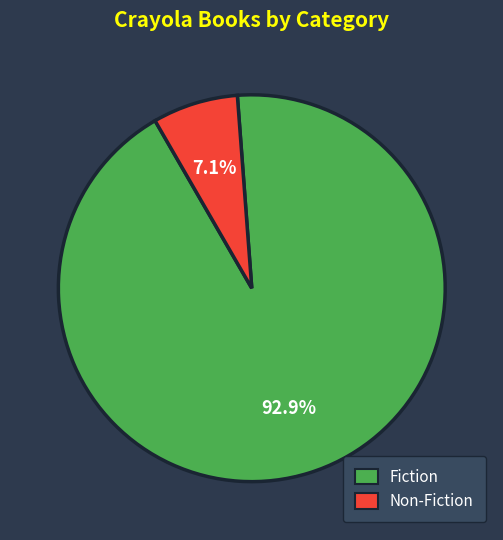

Which has a higher value, Fiction or Non-Fiction?

Fiction